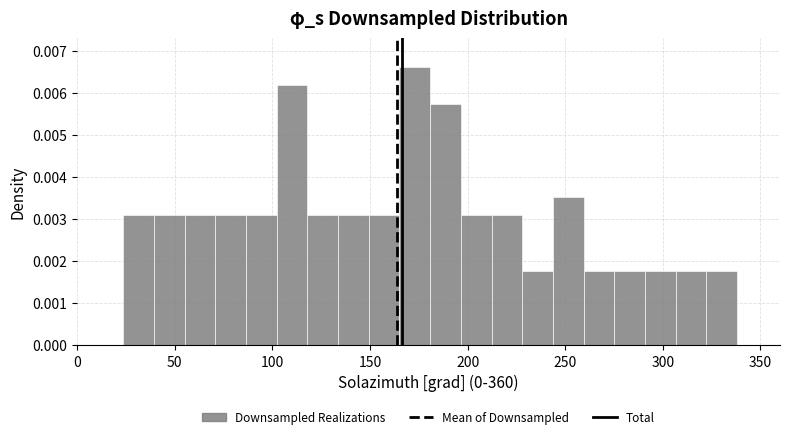

Around what value on the x-axis is the tallest bar? Give the approximate position of its centre, as read against the axis.

175